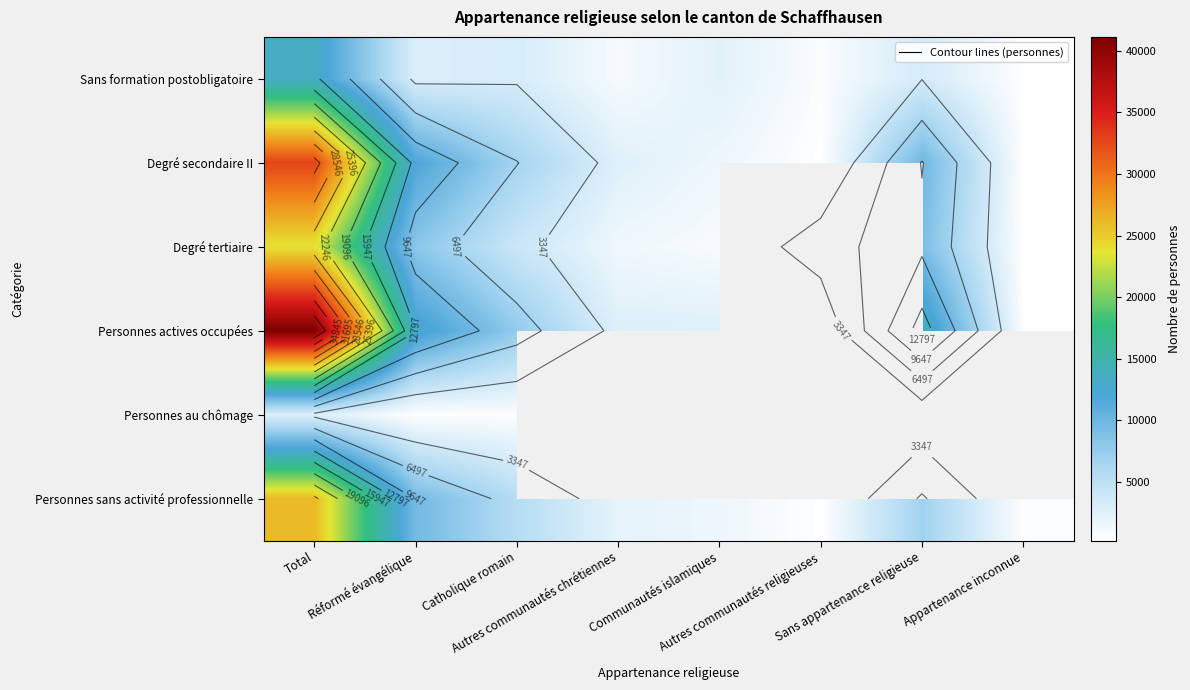

At how many categories does at least one series exceed 30763?

1